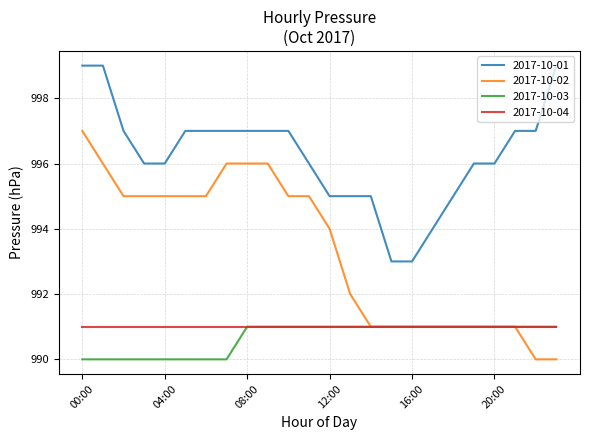

What is the highest value of the 2017-10-02 series?

997